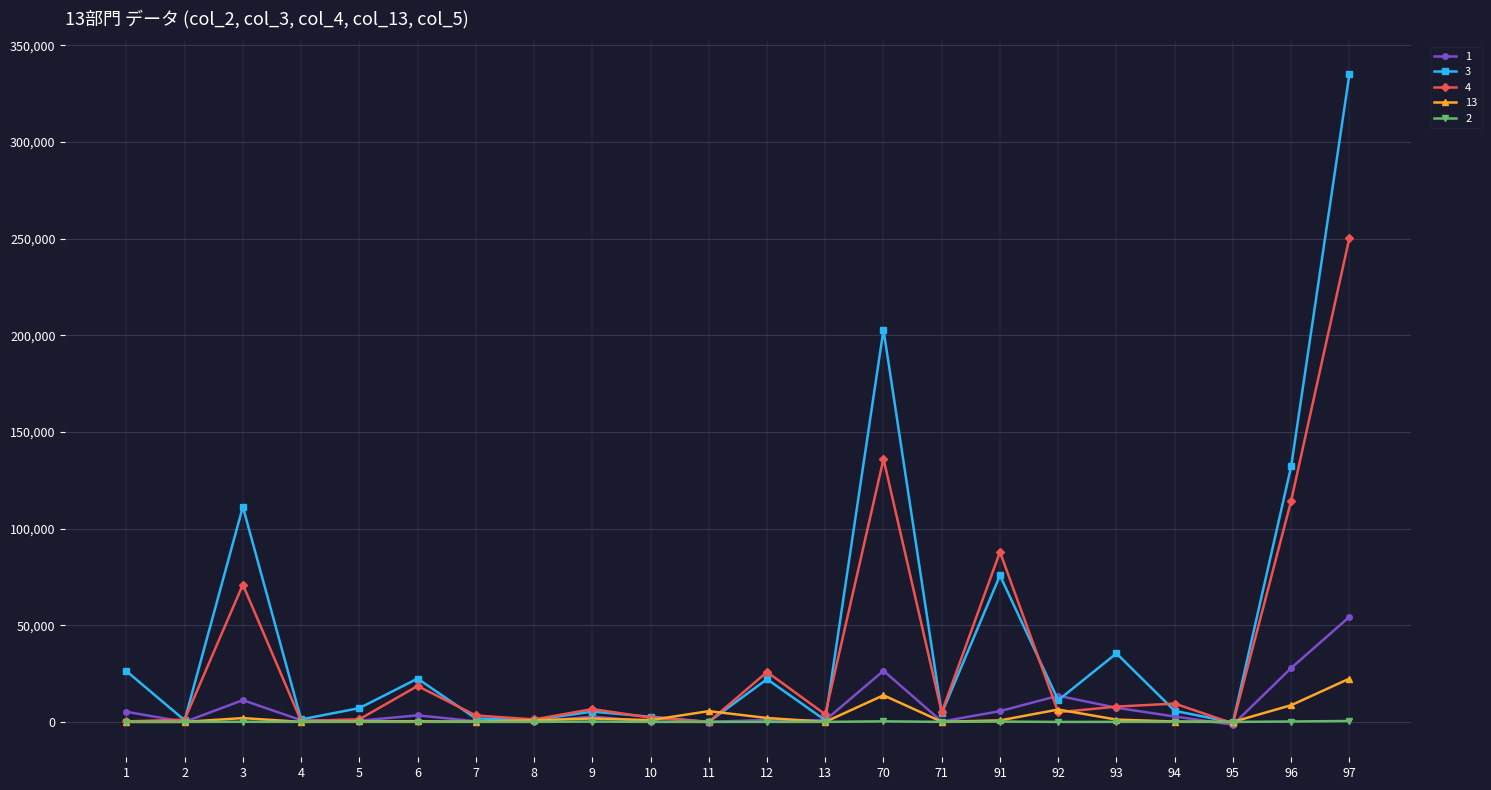

True or false: 2 has a value of 160.9 at 91.

True